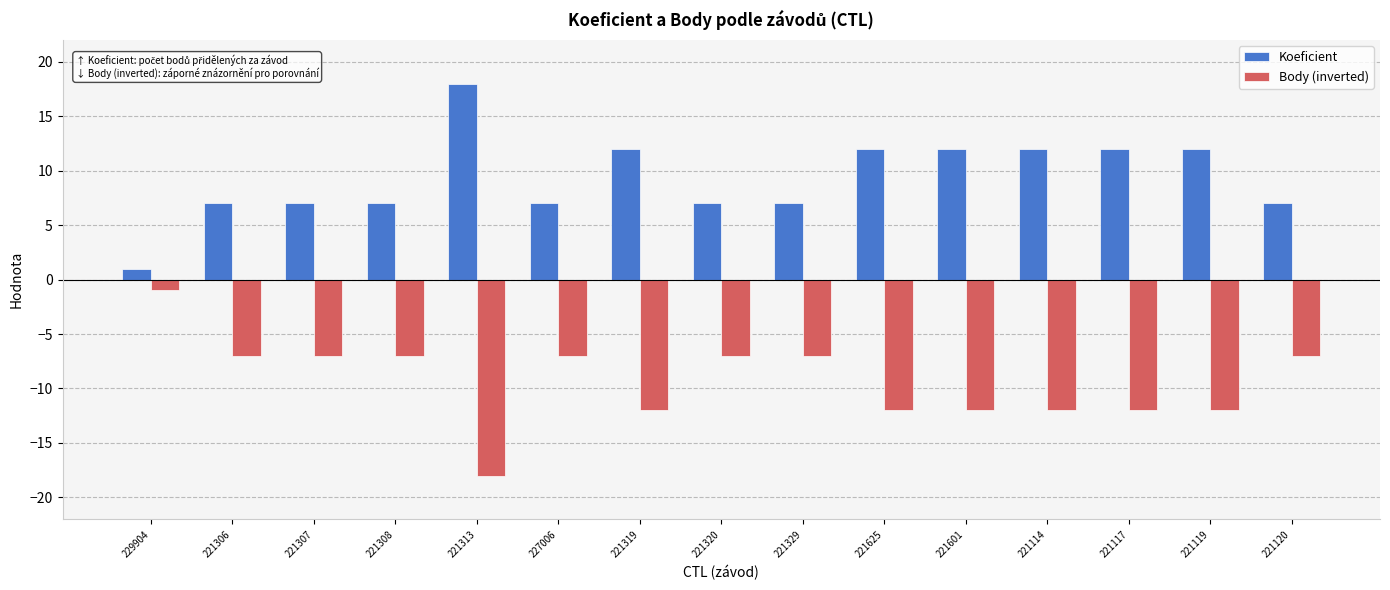

What is the approximate value of Koeficient at 221625?

12